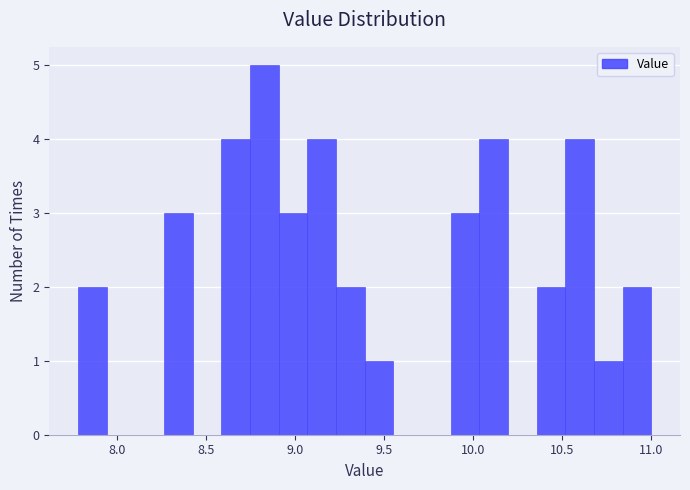

Read against the x-axis, roughly where is the centre of the tallest bar?

8.85